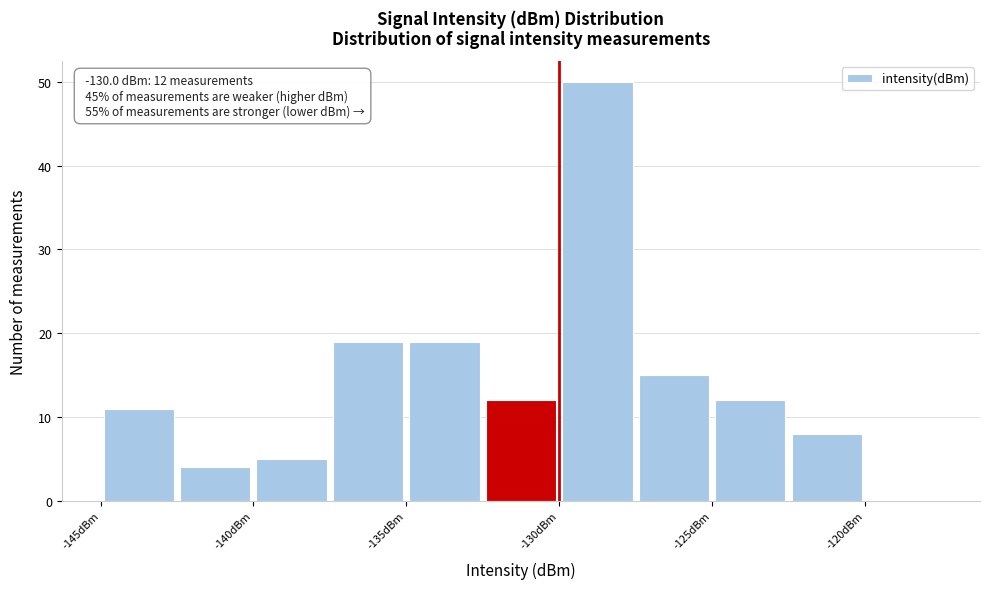

Which range on the x-axis has the tallest bar?

-130.0 to -127.5